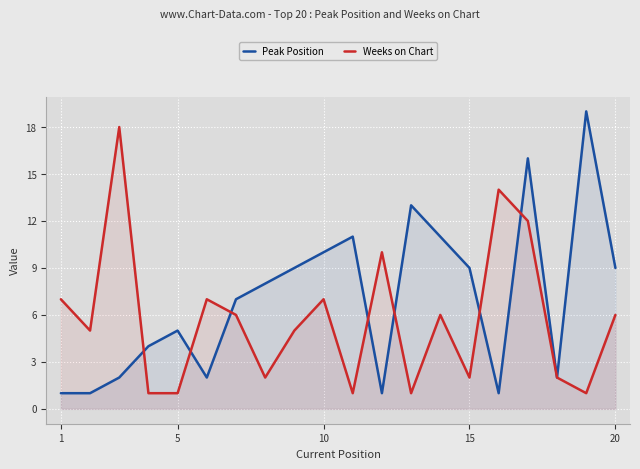

In Peak Position, how many points are lower than both neighbors (excluding endpoints)?

4